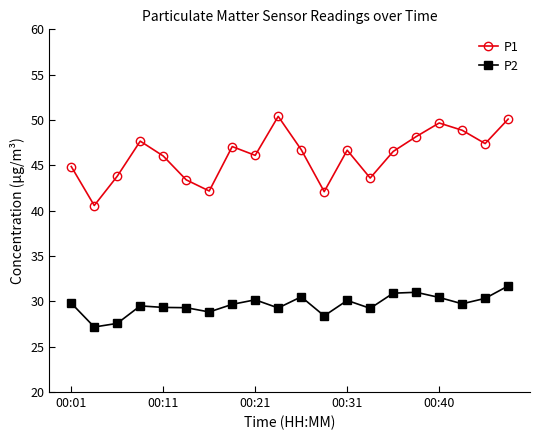

Which series has the largest total across all categories?

P1